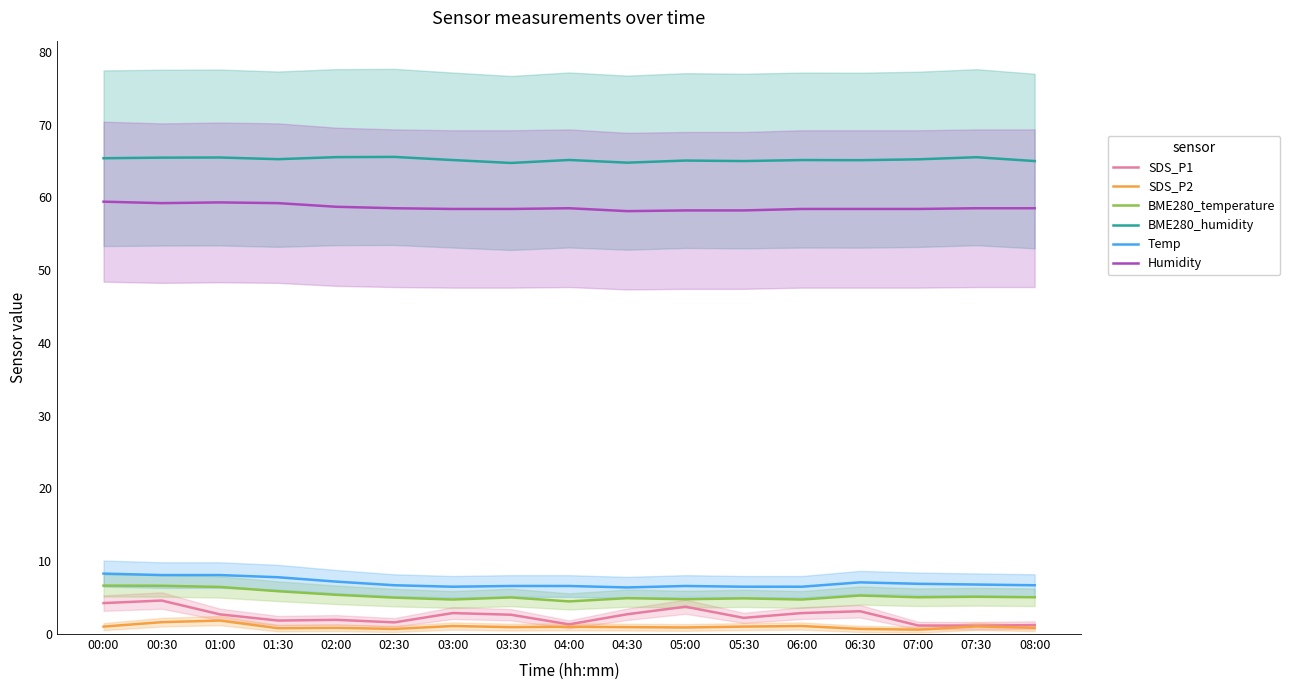

What is the maximum value for Temp?

8.3